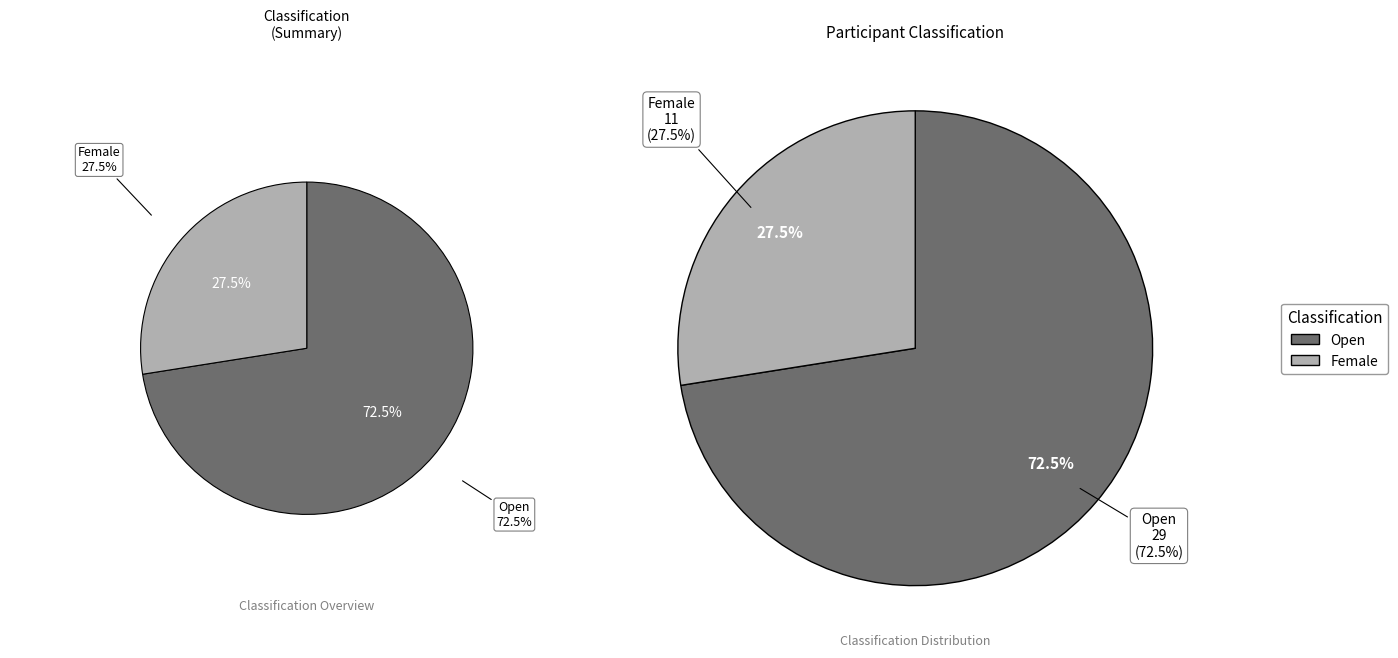

How many segments does this pie chart have?

2